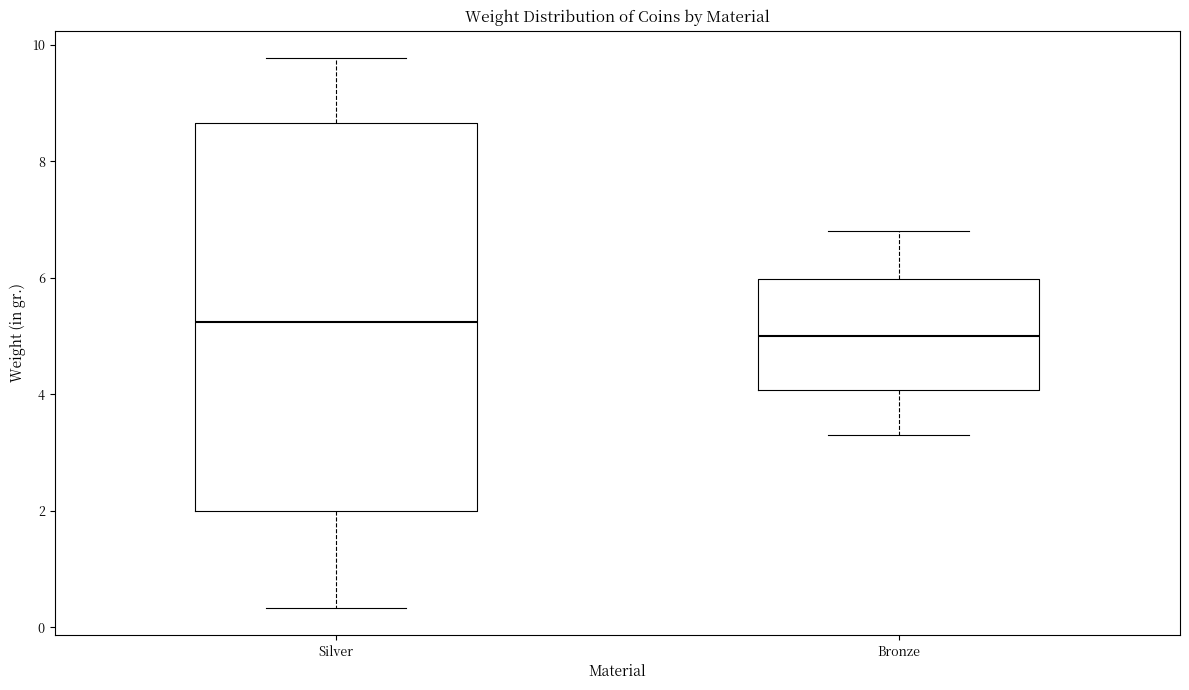

Reading left to right, transcribe this box plot: for each box, give where its median line is, the range the box spans, and where its two whiskers end, as read against the y-axis. The values are not printed on the chart, so give them approximately, as read against the axis.

Silver: median 5.2, box 2.0 to 8.6, whiskers 0.4 to 9.8
Bronze: median 5.0, box 4.0 to 6.0, whiskers 3.4 to 6.8